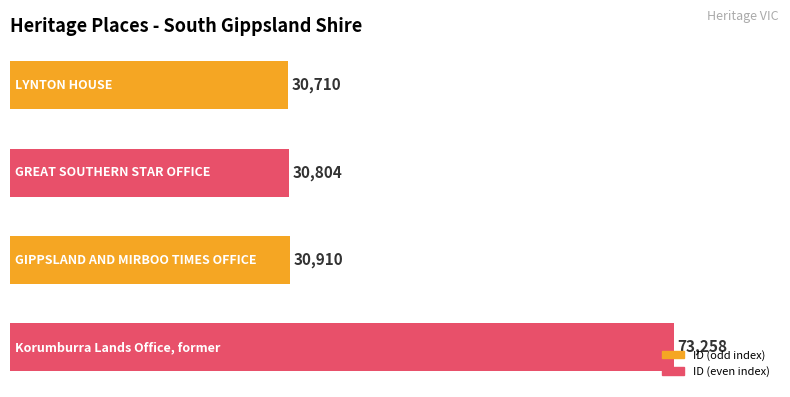

What is the sum of all values?

165682